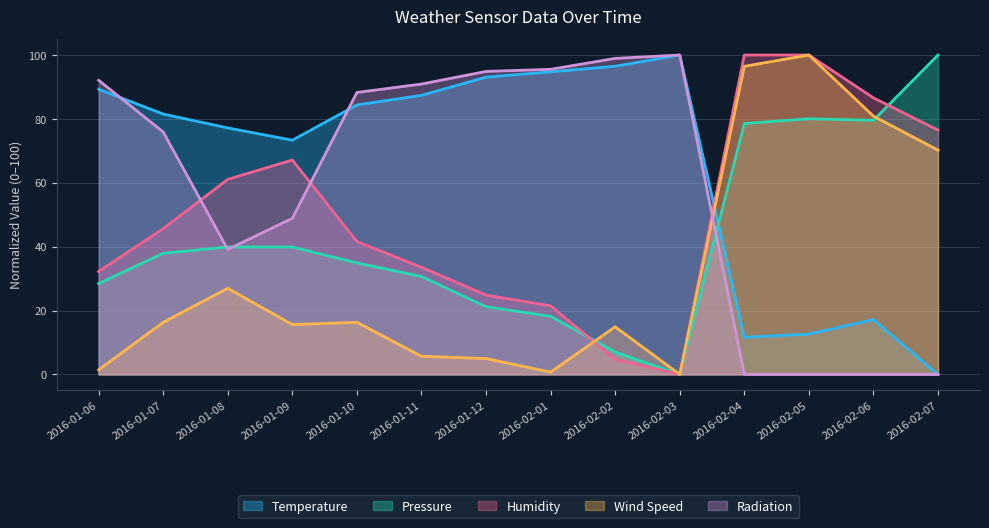

What position from the left is 2016-02-04?

11